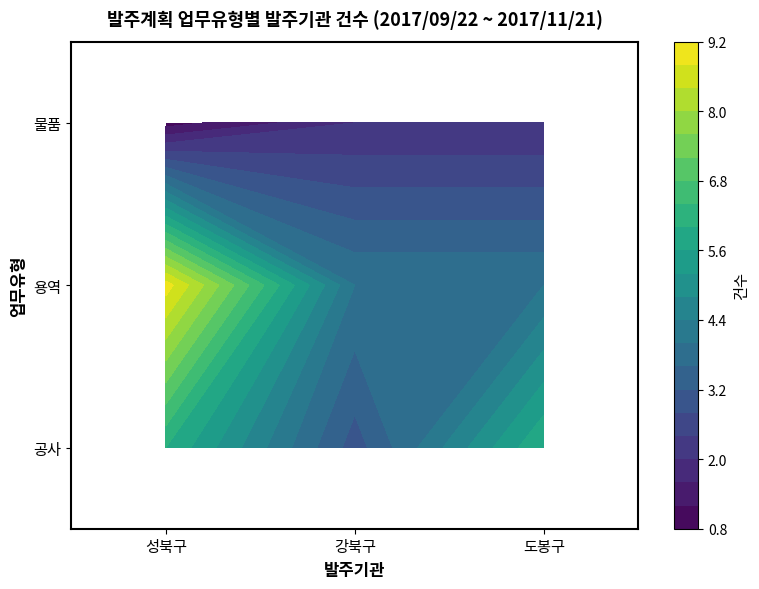

At 성북구, list the series in order from largest to smallest.

용역, 공사, 물품